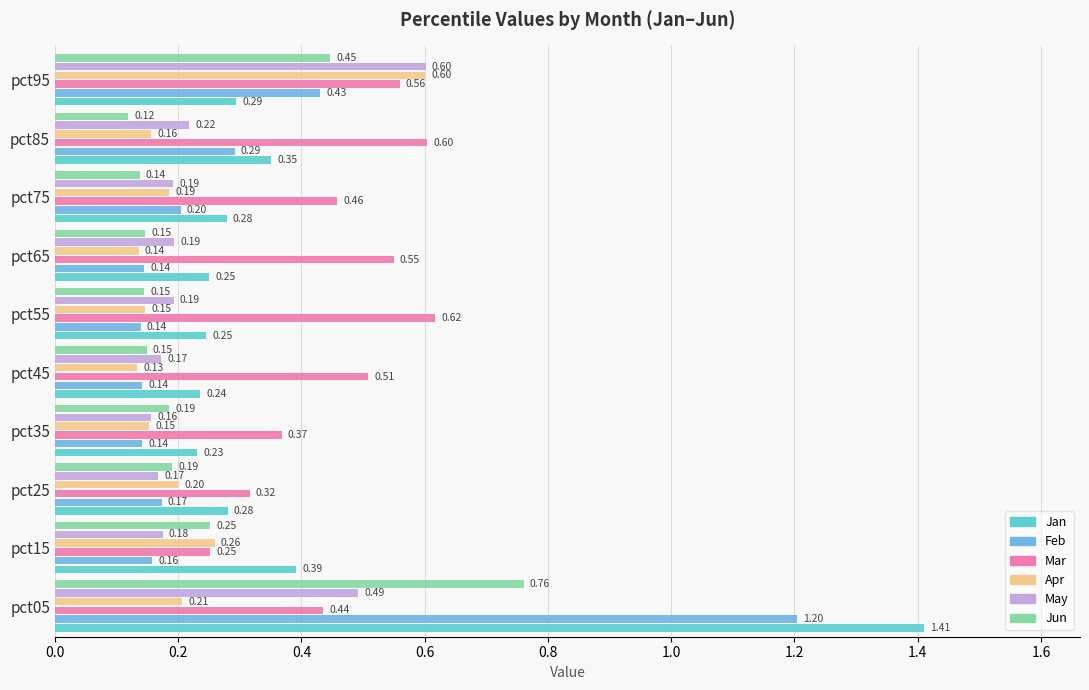

Which series has the largest total across all categories?

Mar